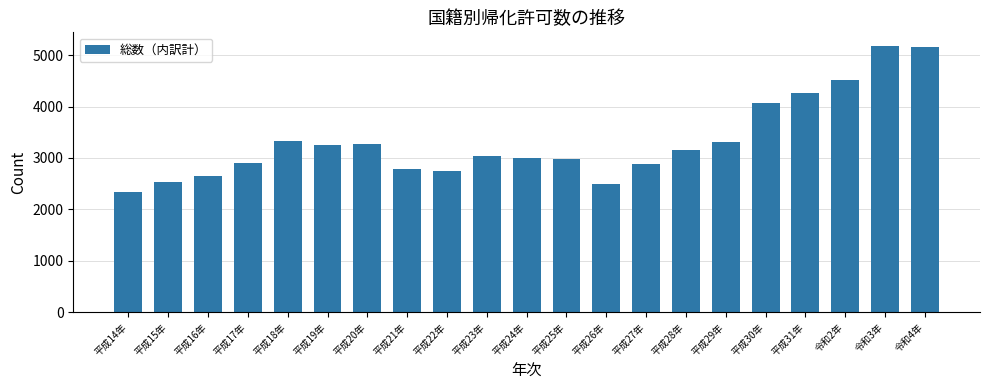

At which label is the value closest to 3764?

平成30年